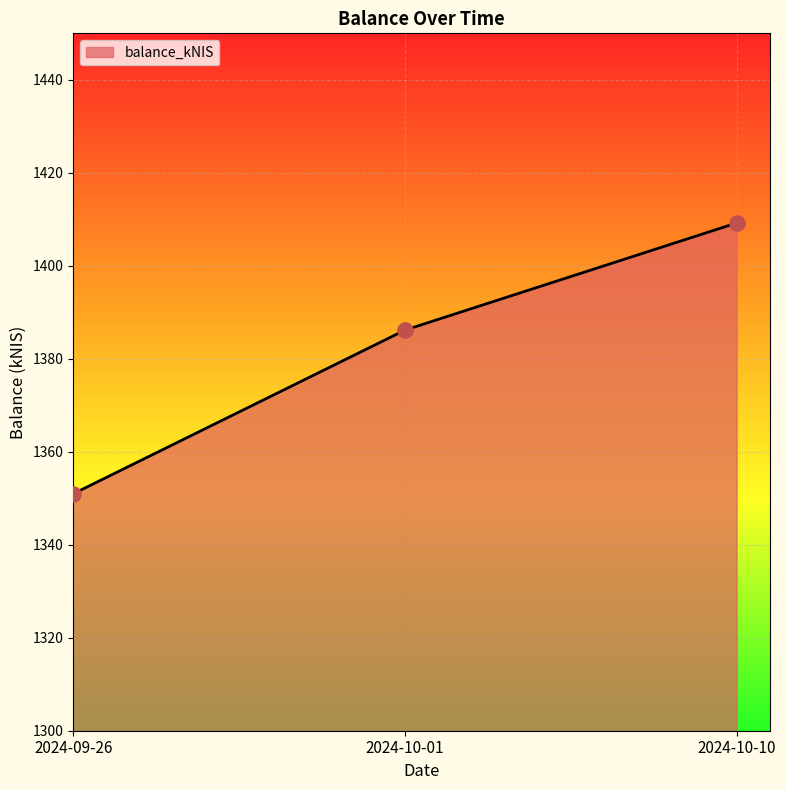

What is the ratio of the value at 2024-09-26 to the value at 2024-10-10?

1.0